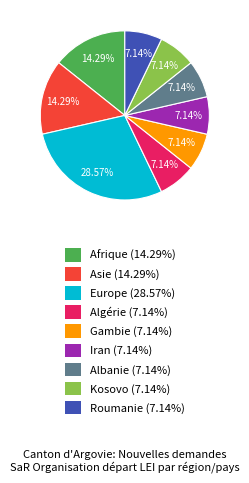

True or false: Gambie accounts for 7% of the total.

True